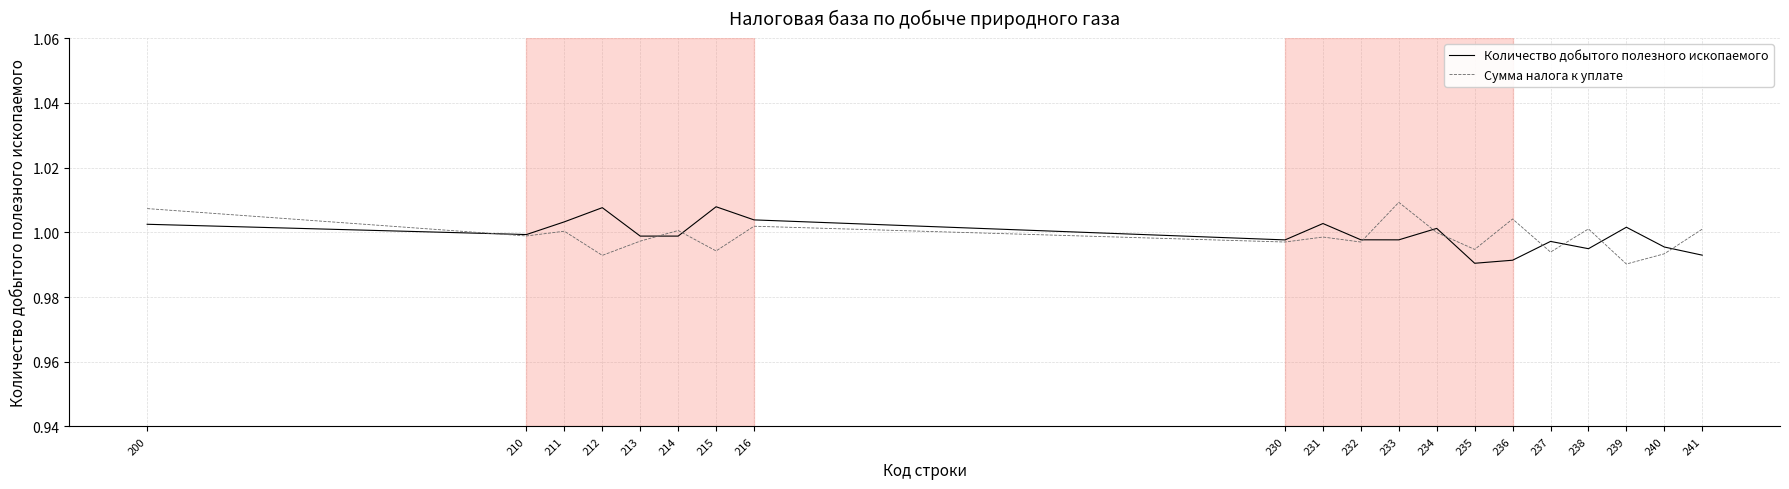

Which category has the lowest value in the Сумма налога к уплате series?

239